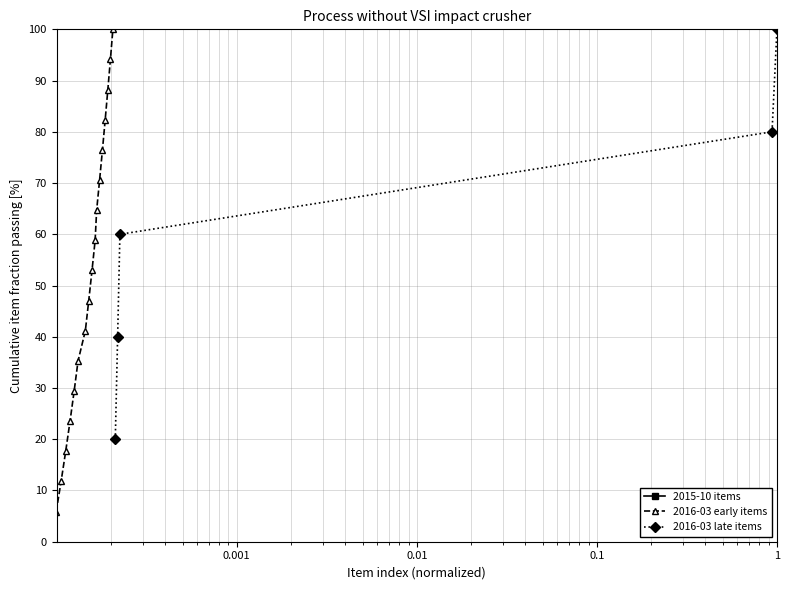

Is the value of 2016-03 early items at 1 greater than the value of 2015-10 items at 12?

No